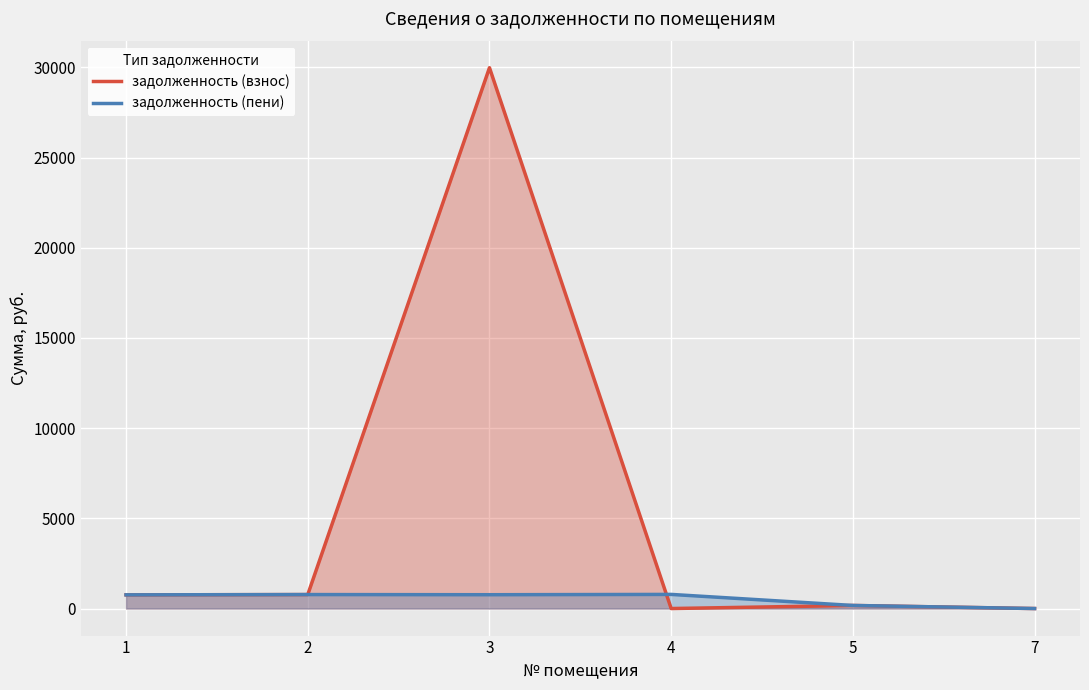

Which category has the lowest value in the задолженность (пени) series?

7